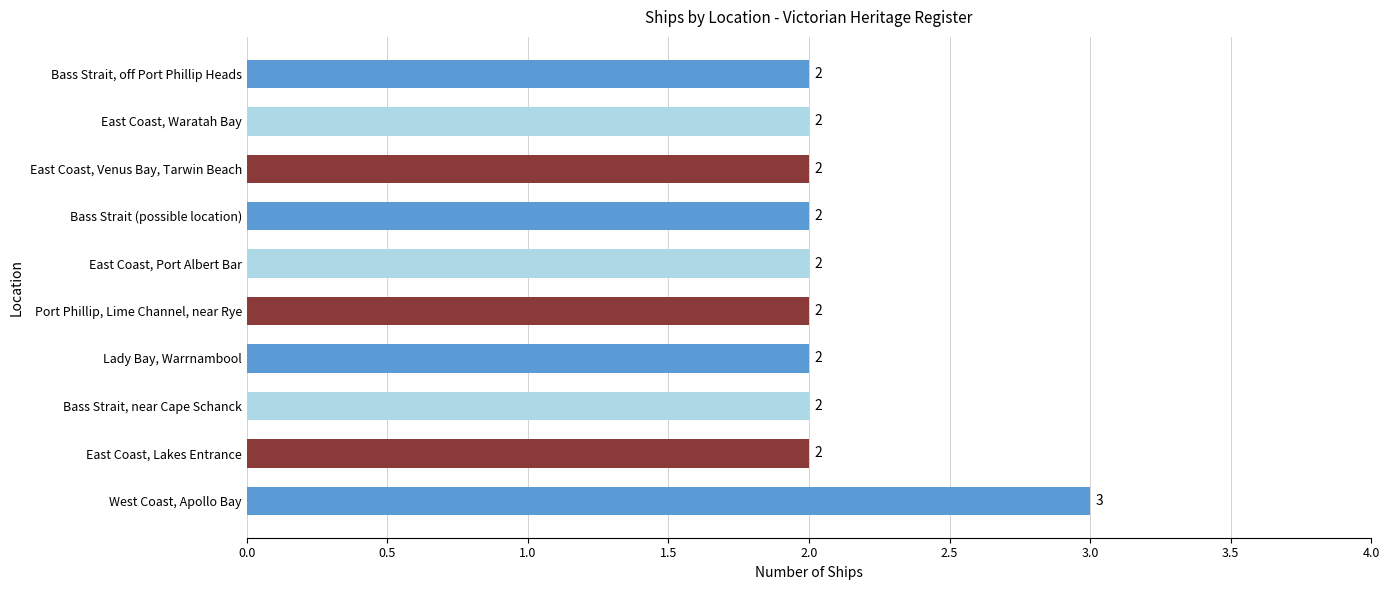

Which category has the highest value across all series?

West Coast, Apollo Bay